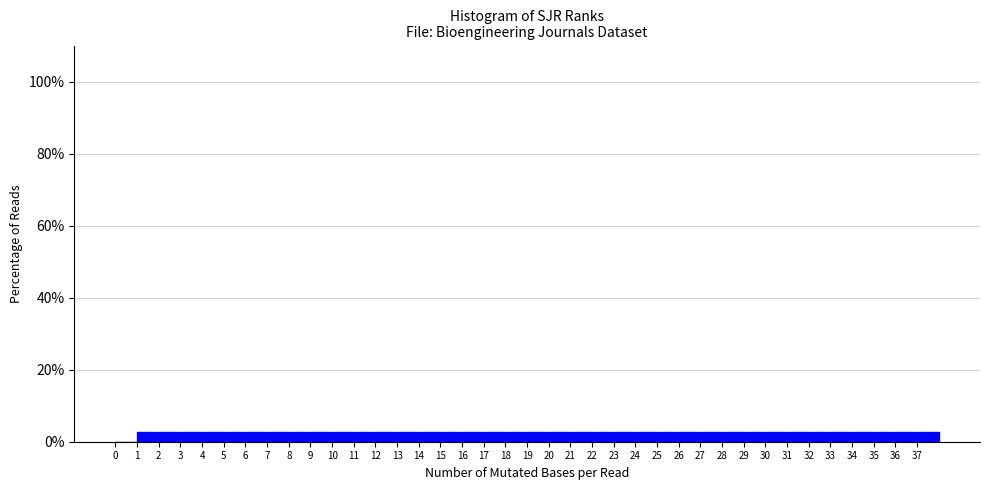

How tall is the bar that spans 29 to 30 on the x-axis? The values are not printed on the chart, so give them approximately, as read against the axis.

2